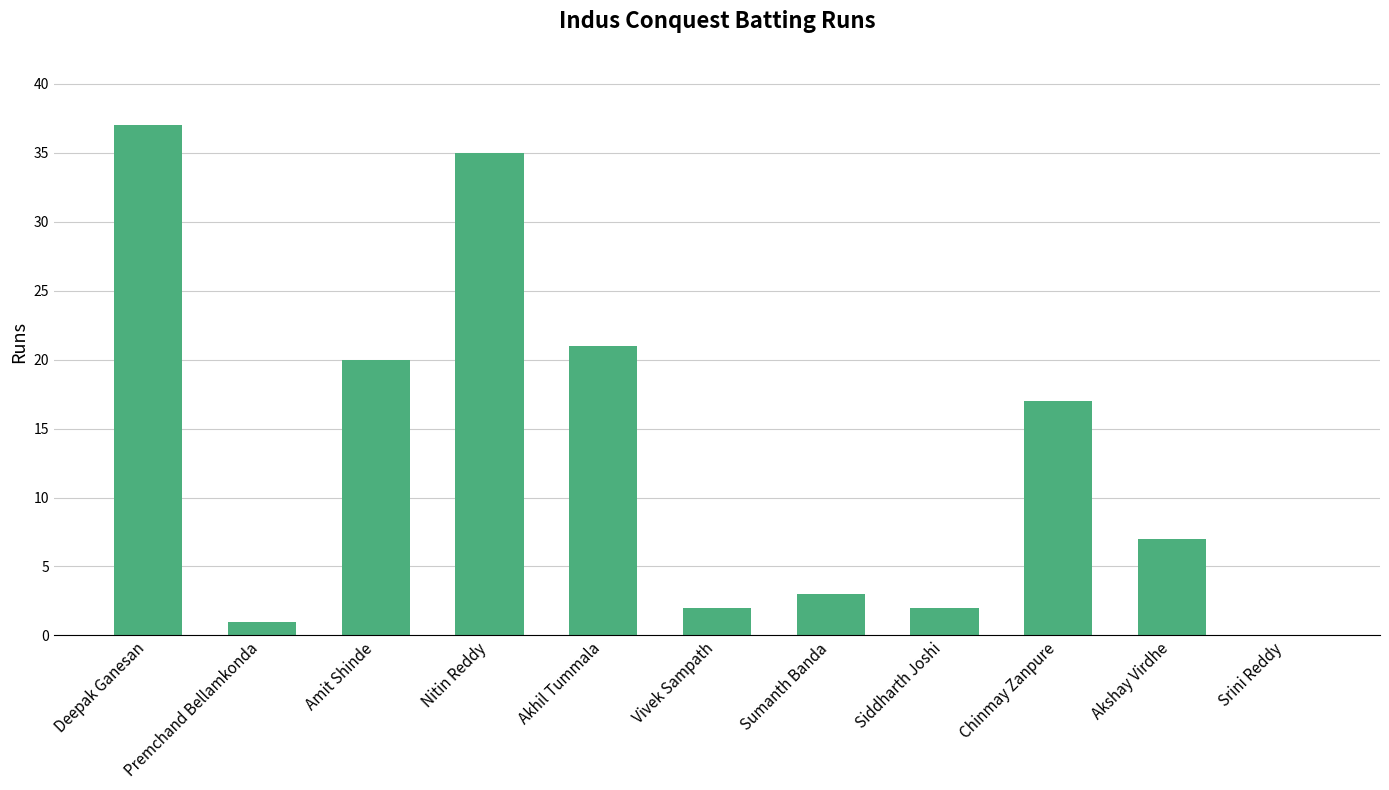

Where does the data first go above 7?

Deepak Ganesan